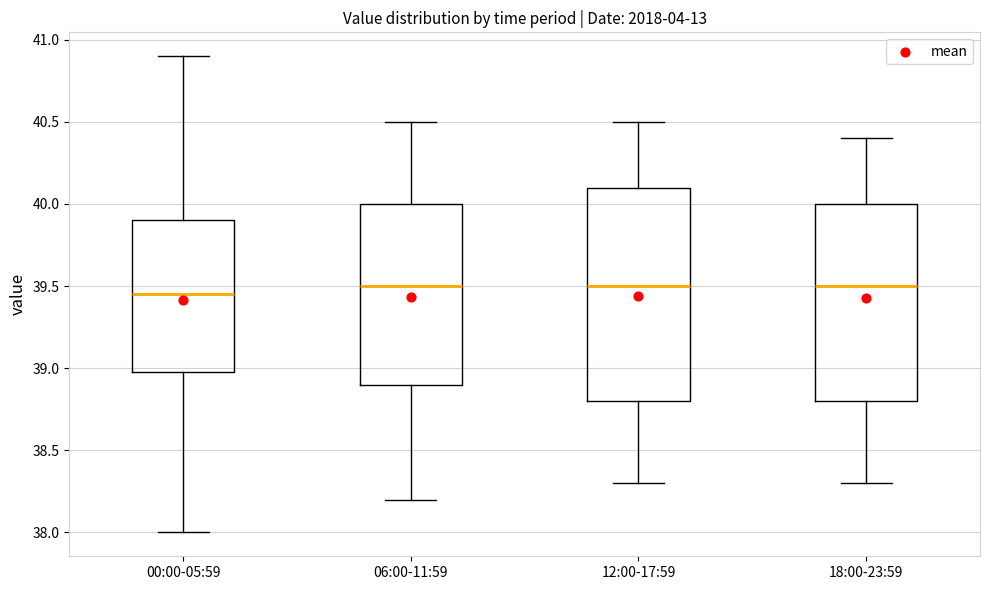

Where does the upper whisker of the box for 06:00-11:59 end on the y-axis? The values are not printed on the chart, so give them approximately, as read against the axis.

40.50